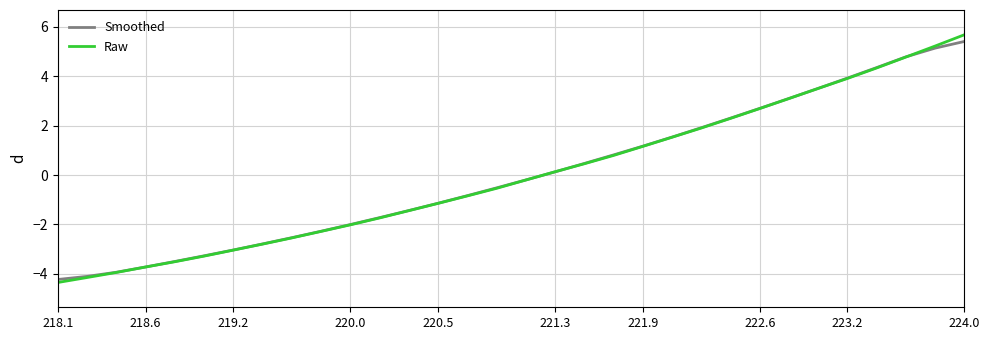

What is the maximum value shown in the chart?

5.7